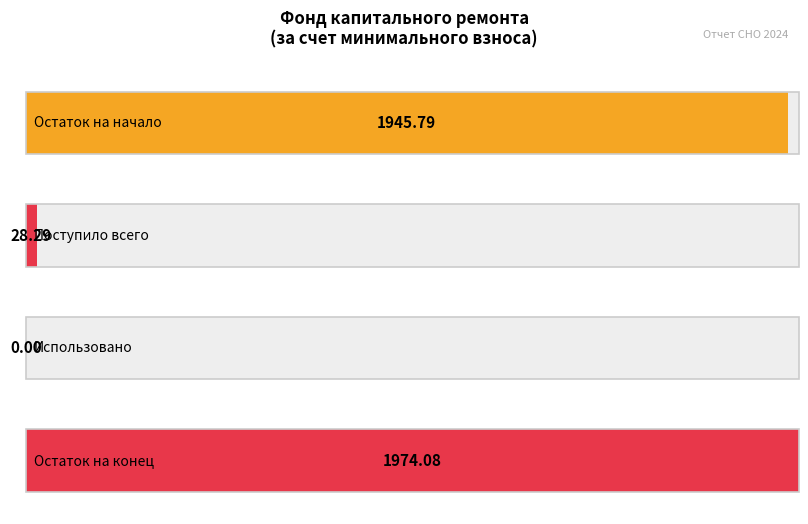

What is the difference between the maximum and minimum values in the Остаток на начало series?

1945.8